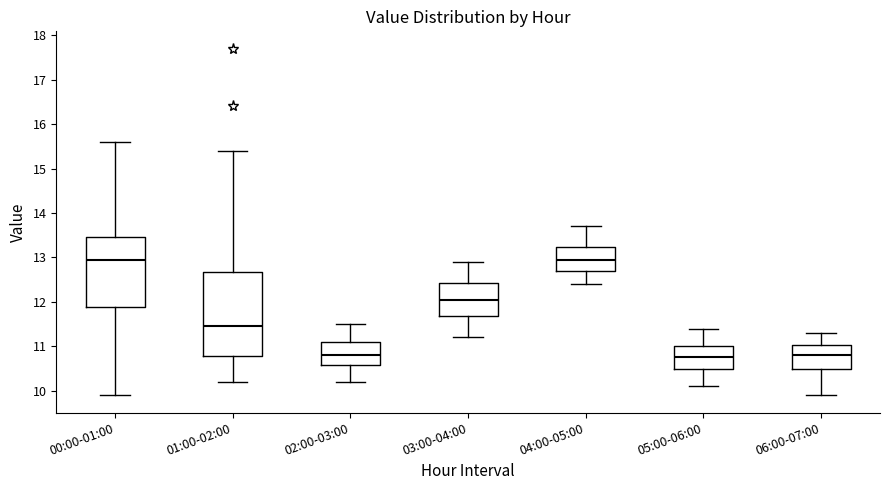

Reading left to right, read every box against the y-axis: the position of its median line, the range the box covers, and the ends of its whiskers. The values are not printed on the chart, so give them approximately, as read against the axis.

00:00-01:00: median 13.0, box 11.9 to 13.5, whiskers 9.9 to 15.6
01:00-02:00: median 11.5, box 10.8 to 12.7, whiskers 10.2 to 15.4
02:00-03:00: median 10.8, box 10.6 to 11.1, whiskers 10.2 to 11.5
03:00-04:00: median 12.1, box 11.7 to 12.4, whiskers 11.2 to 12.9
04:00-05:00: median 13.0, box 12.7 to 13.2, whiskers 12.4 to 13.7
05:00-06:00: median 10.8, box 10.5 to 11.0, whiskers 10.1 to 11.4
06:00-07:00: median 10.8, box 10.5 to 11.0, whiskers 9.9 to 11.3